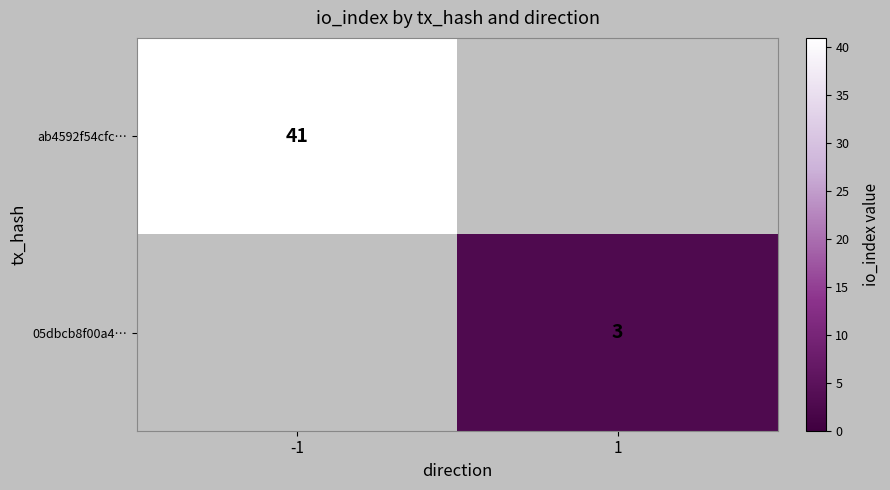

The value of ab4592f54cfc… at -1 is 25. True or false?

False